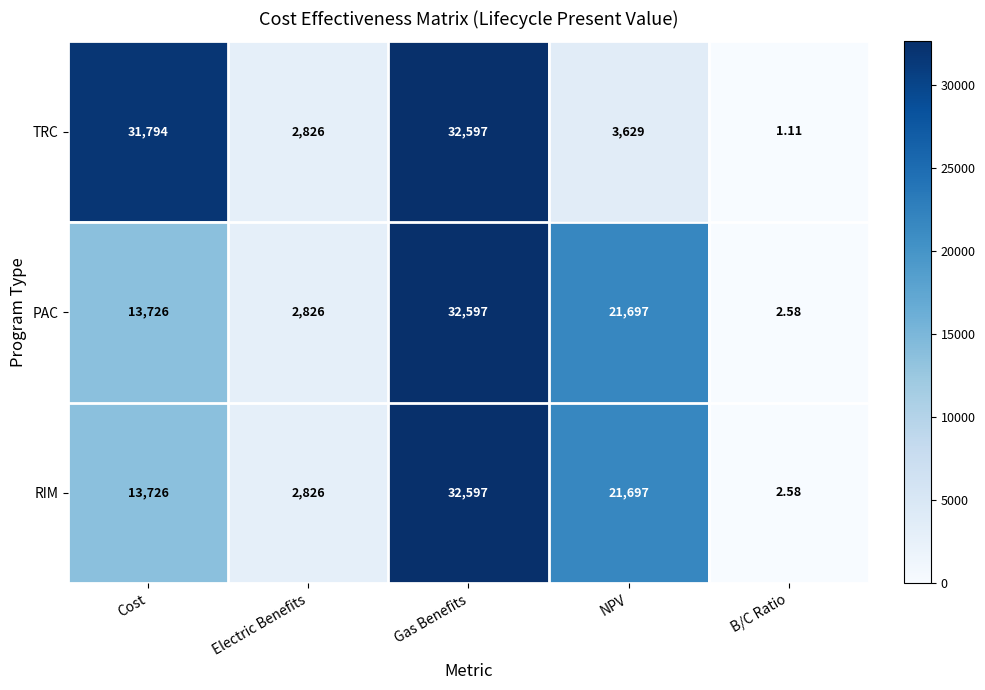

At which label is PAC closest to 16299?

Cost